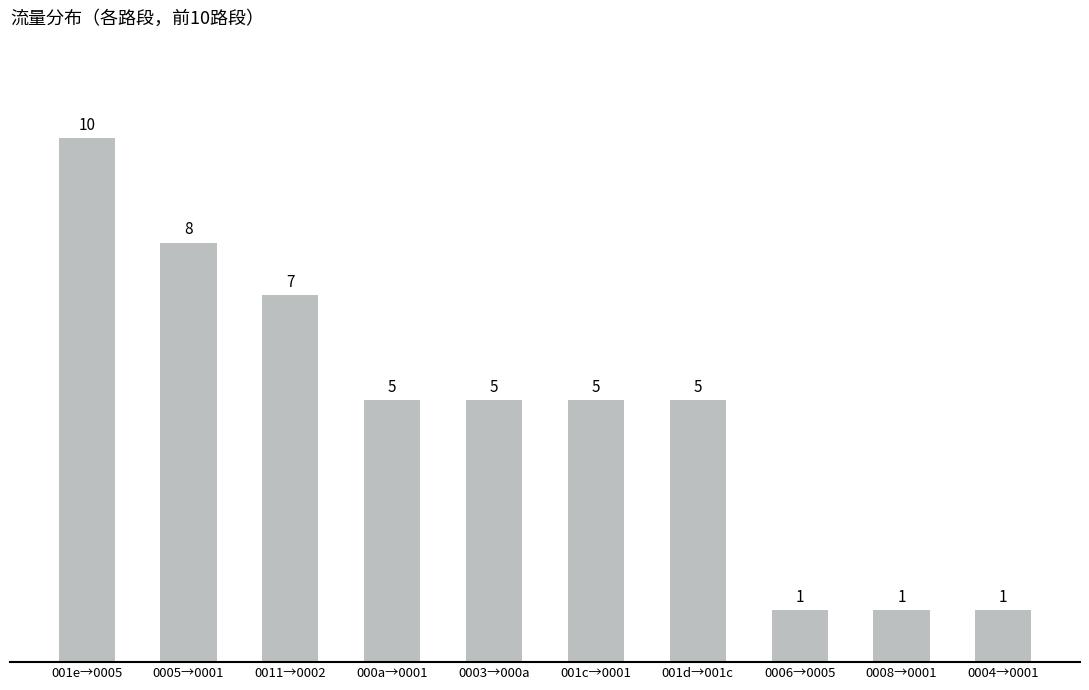

Which has a higher value, 001e→0005 or 0006→0005?

001e→0005